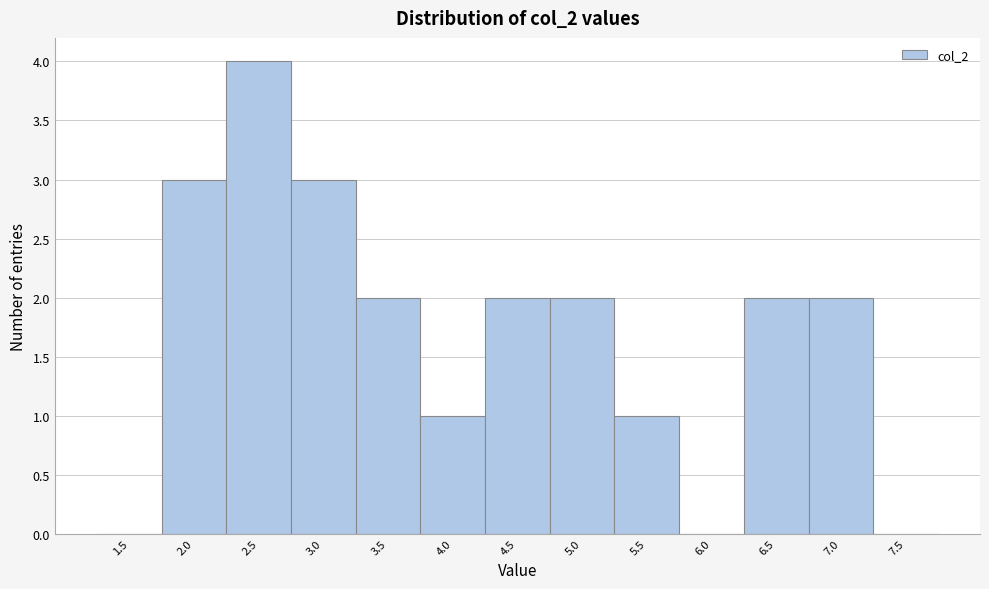

Reading left to right, list all the values displayed in this chart.

1.5=0	2.0=3	2.5=4	3.0=3	3.5=2	4.0=1	4.5=2	5.0=2	5.5=1	6.0=0	6.5=2	7.0=2	7.5=0